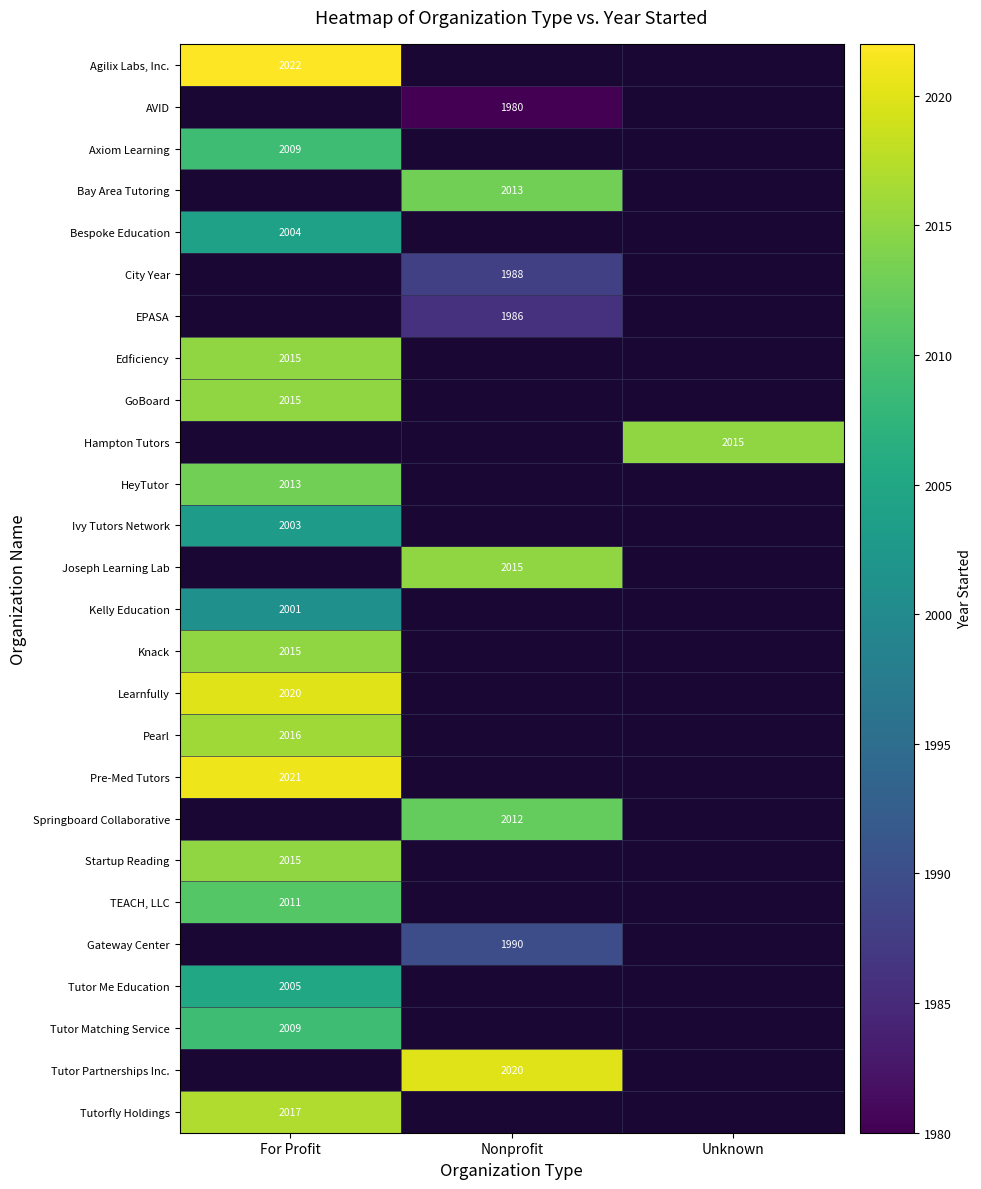

What is the total value across all series at Unknown?

2015